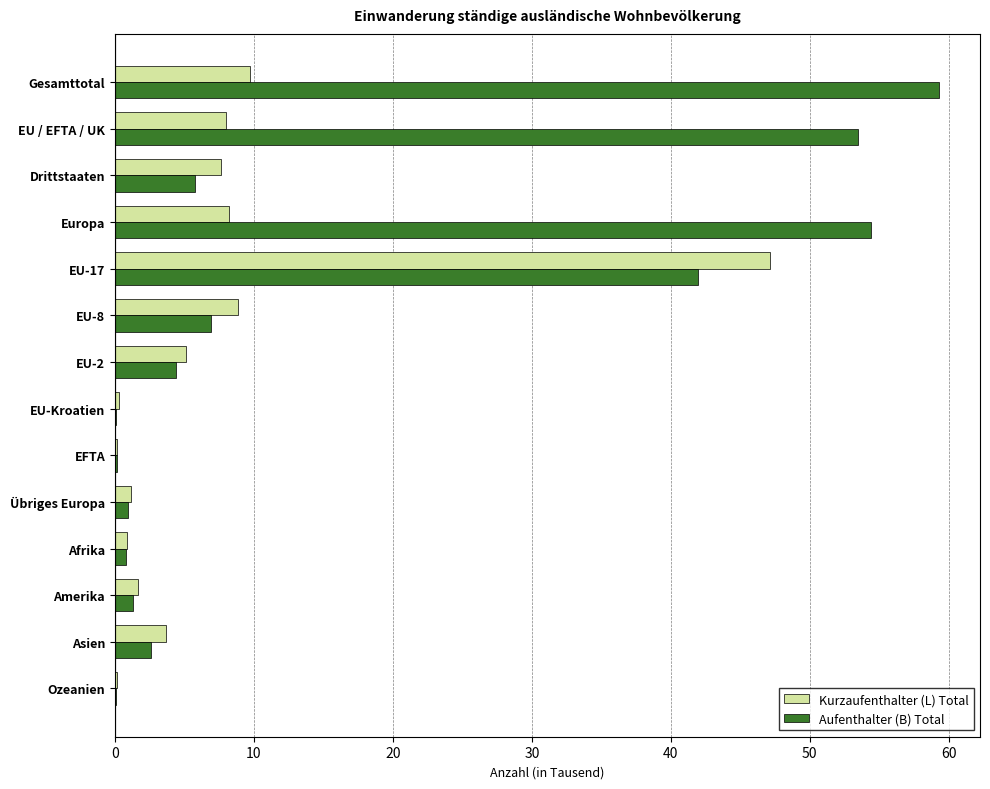

Which category has the highest value in the Aufenthalter (B) Total series?

Gesamttotal